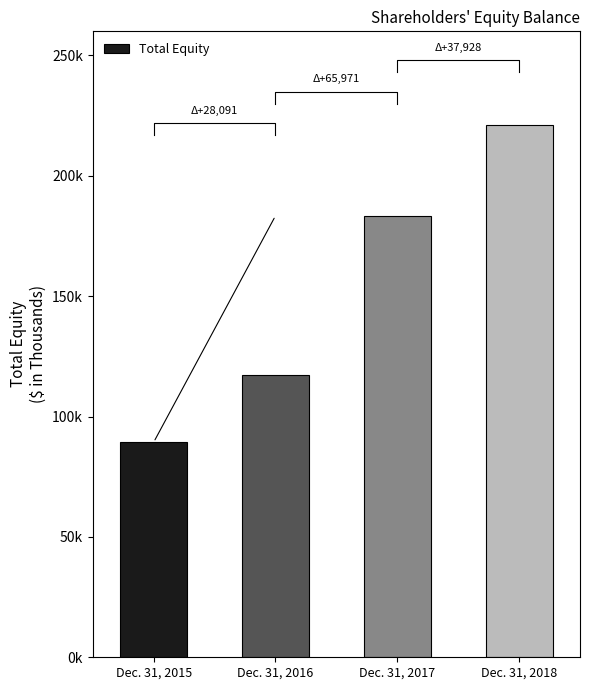

Reading left to right, transcribe all the data shown in this chart.

Dec. 31, 2015=89310	Dec. 31, 2016=117401	Dec. 31, 2017=183372	Dec. 31, 2018=221300